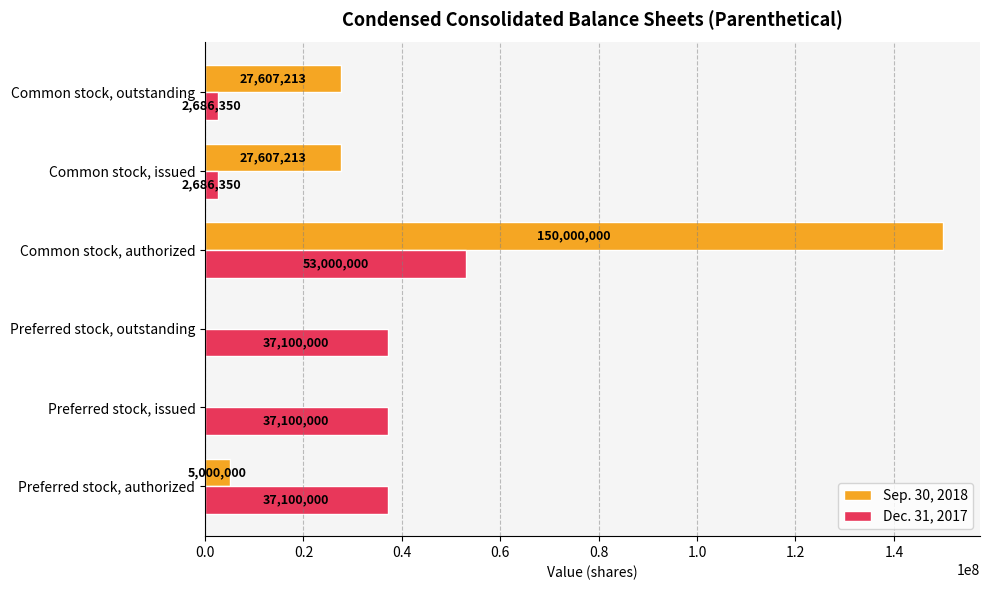

True or false: Sep. 30, 2018 has a value of 27607213 at Common stock, outstanding.

True